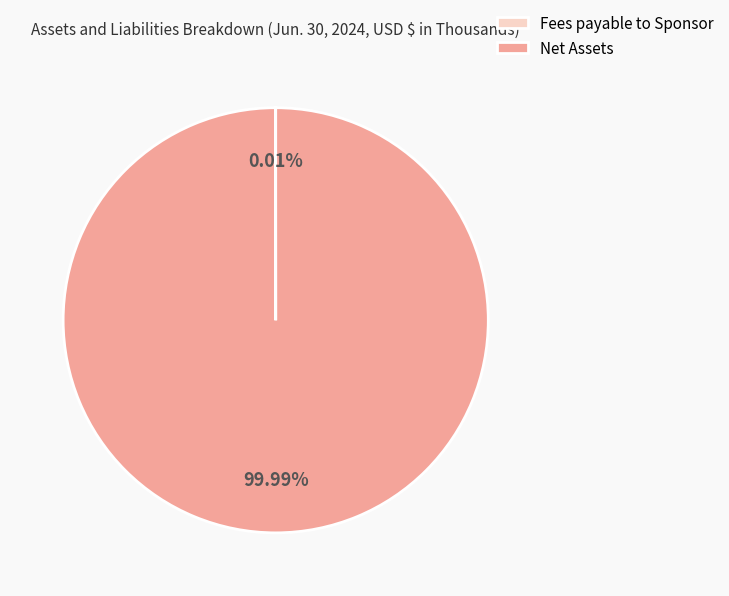

Is there any slice that represents more than half of the pie?

Yes